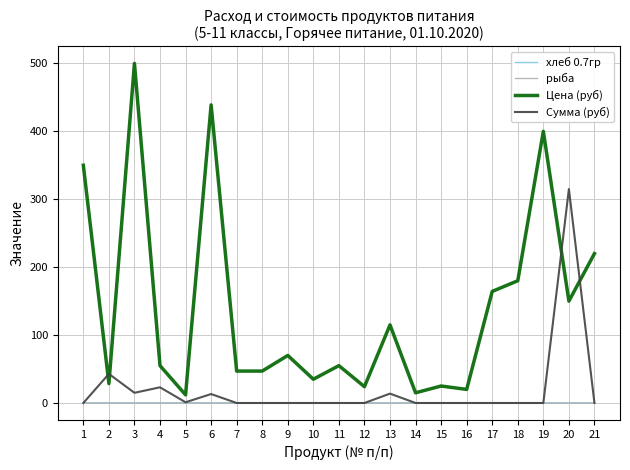

At which category does the chart reach its peak across all series?

3